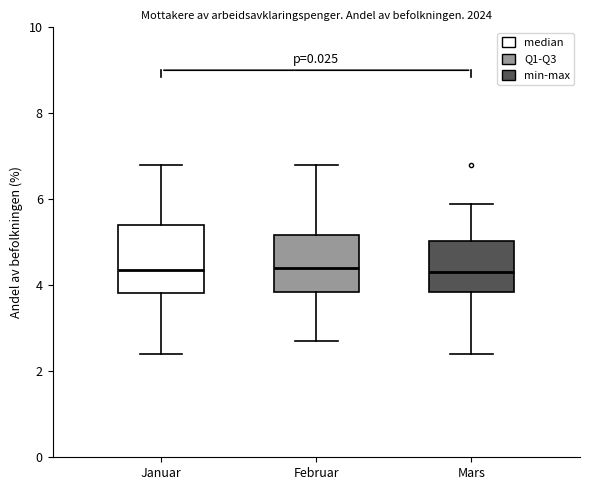

Where does the median line of the box for Januar sit on the y-axis? The values are not printed on the chart, so give them approximately, as read against the axis.

4.4